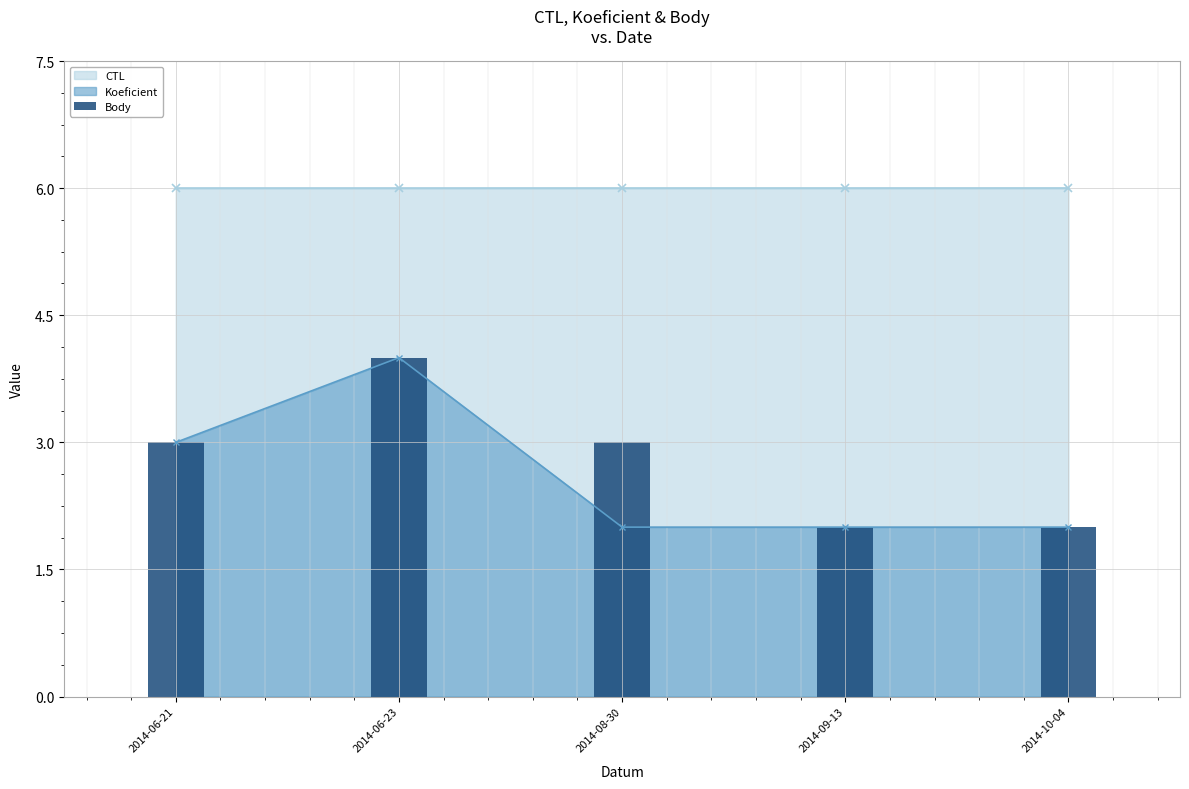

What position from the left is 2014-06-21?

1